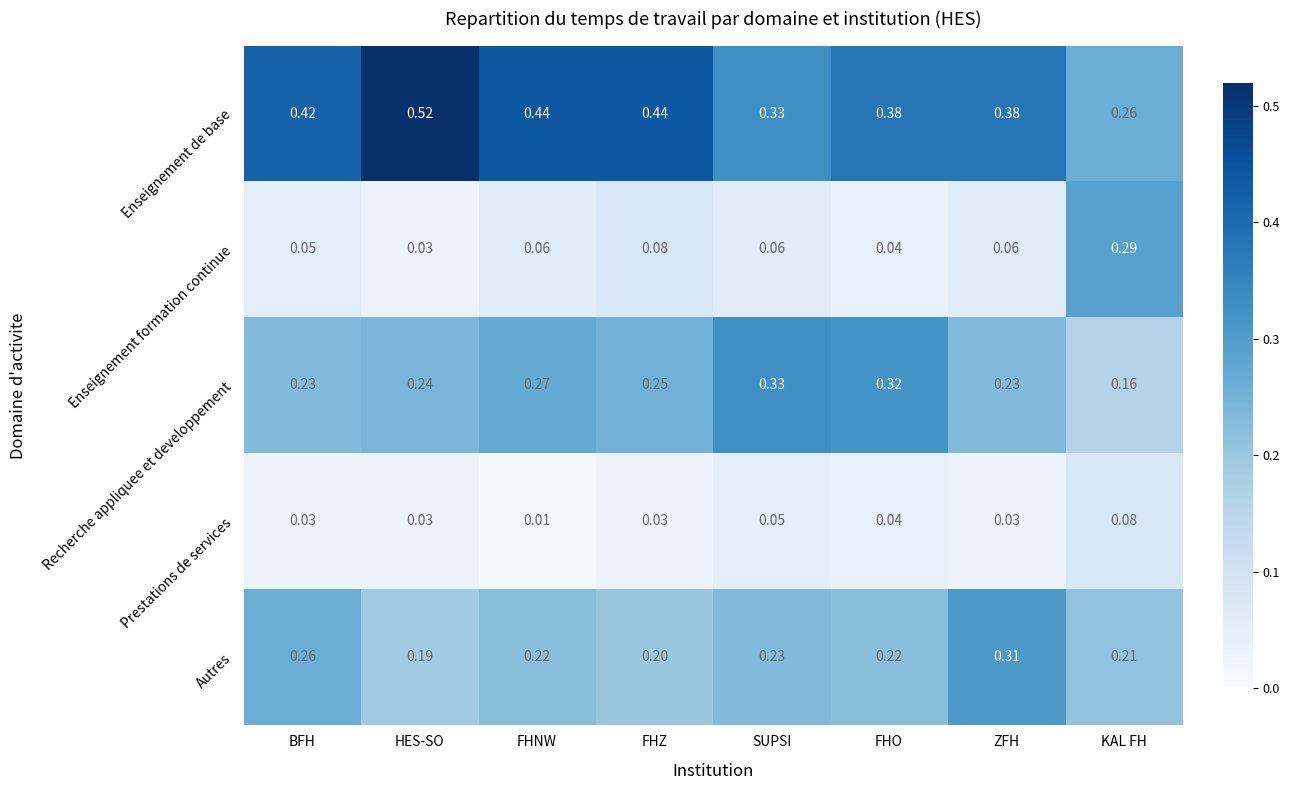

Where is Enseignement formation continue nearest to the value 0?

HES-SO